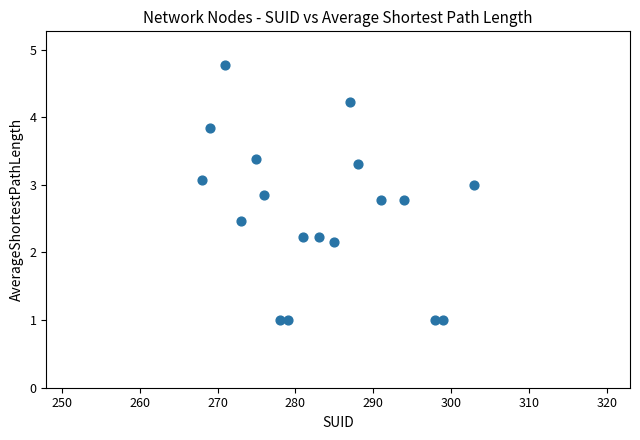

What Y value in the scatter plot is closest to 2?

2.2